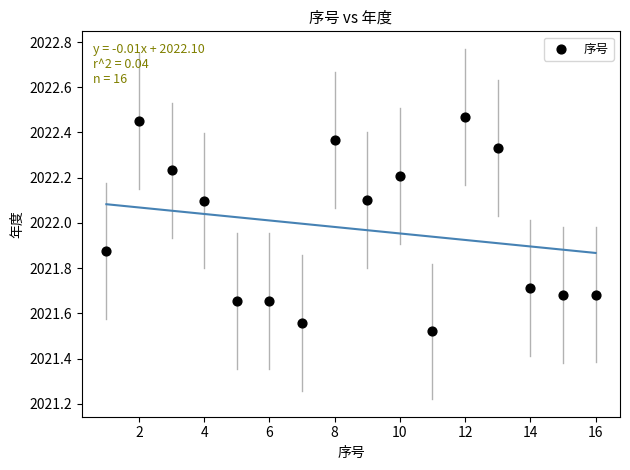

What is the range of X values (max minus min)?

15.0